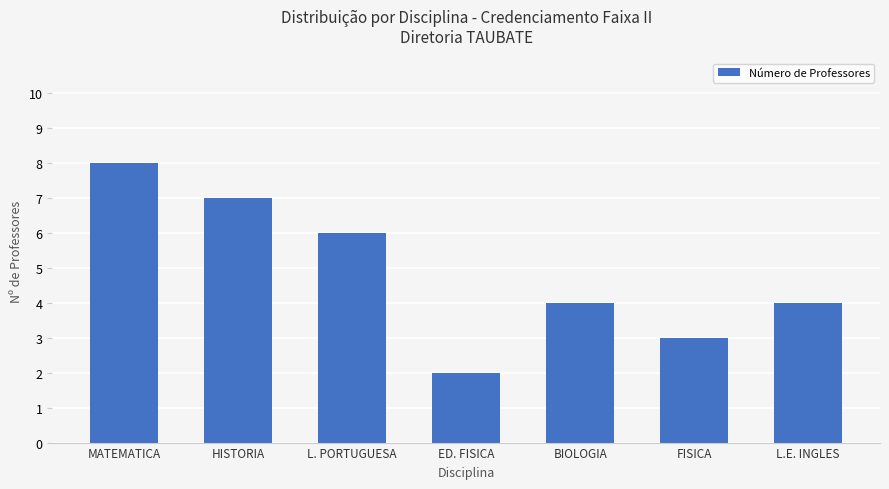

What is the difference between the values at HISTORIA and L.E. INGLES?

3